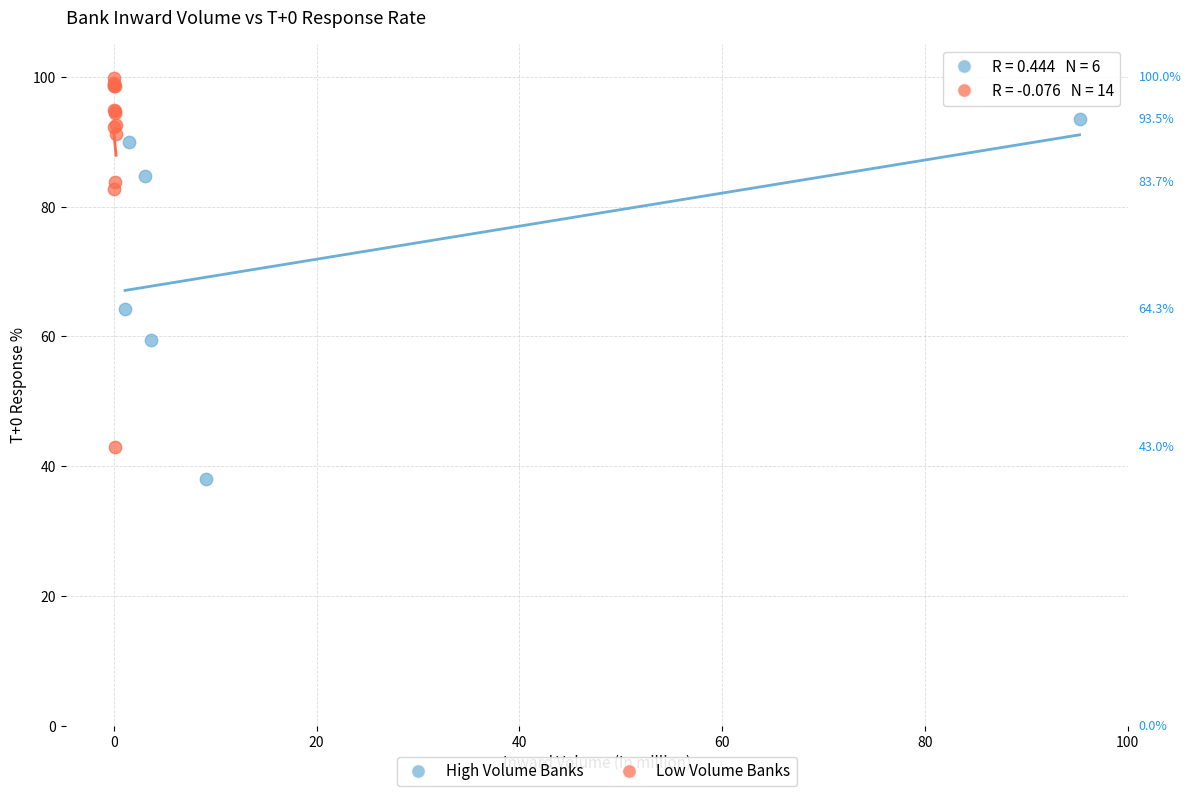

Which series contains the highest Y value?

Low Volume Banks